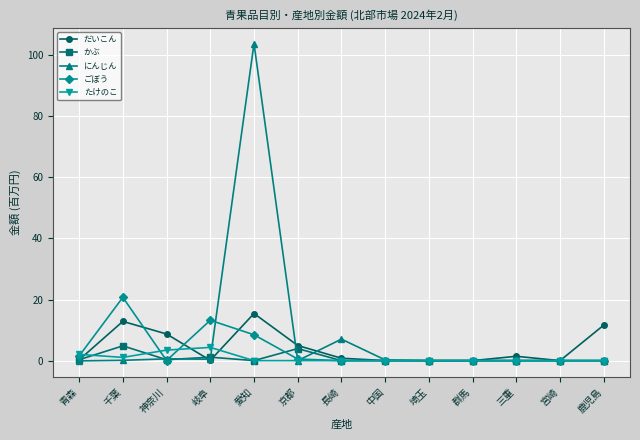

Which series has the widest spread of values?

にんじん